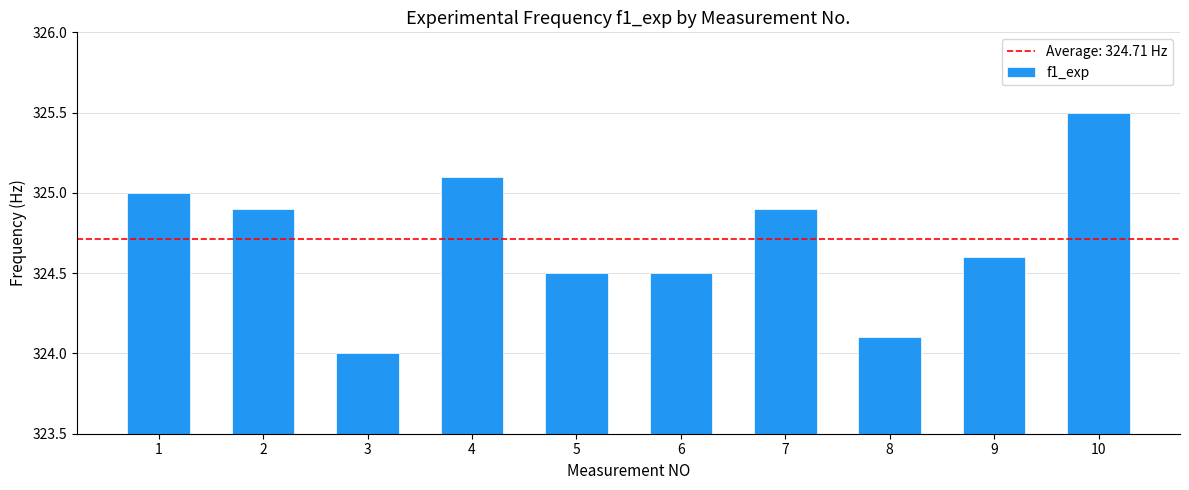

Which has a higher value, 6 or 2?

2